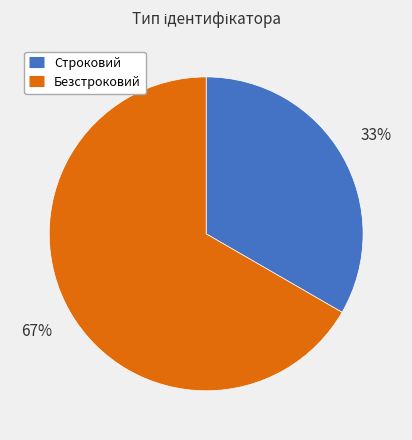

To the nearest percent, what is the average slice percentage?

50%